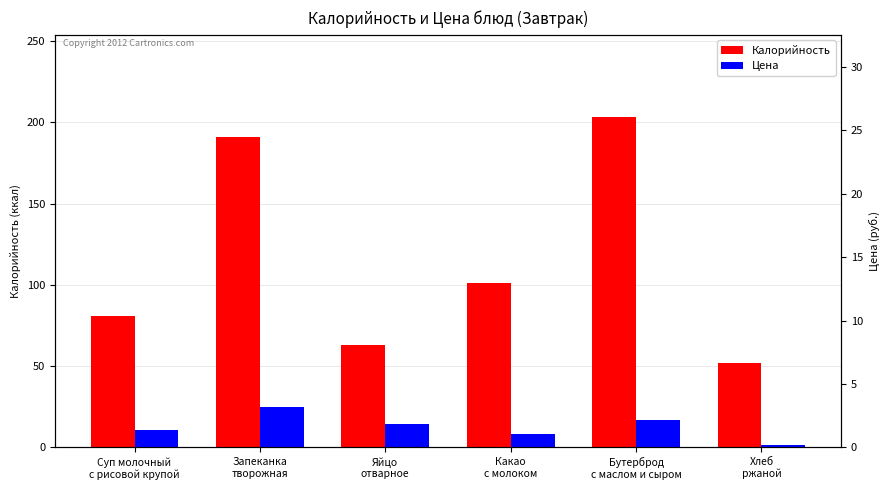

Reading left to right, what are all the values shown in this chart?

Калорийность: Суп молочный
с рисовой крупой=81.0	Запеканка
творожная=191.0	Яйцо
отварное=63.0	Какао
с молоком=101.0	Бутерброд
с маслом и сыром=203.0	Хлеб
ржаной=52.0
Цена: Суп молочный
с рисовой крупой=10.7	Запеканка
творожная=25.0	Яйцо
отварное=14.5	Какао
с молоком=8.2	Бутерброд
с маслом и сыром=17.0	Хлеб
ржаной=1.8